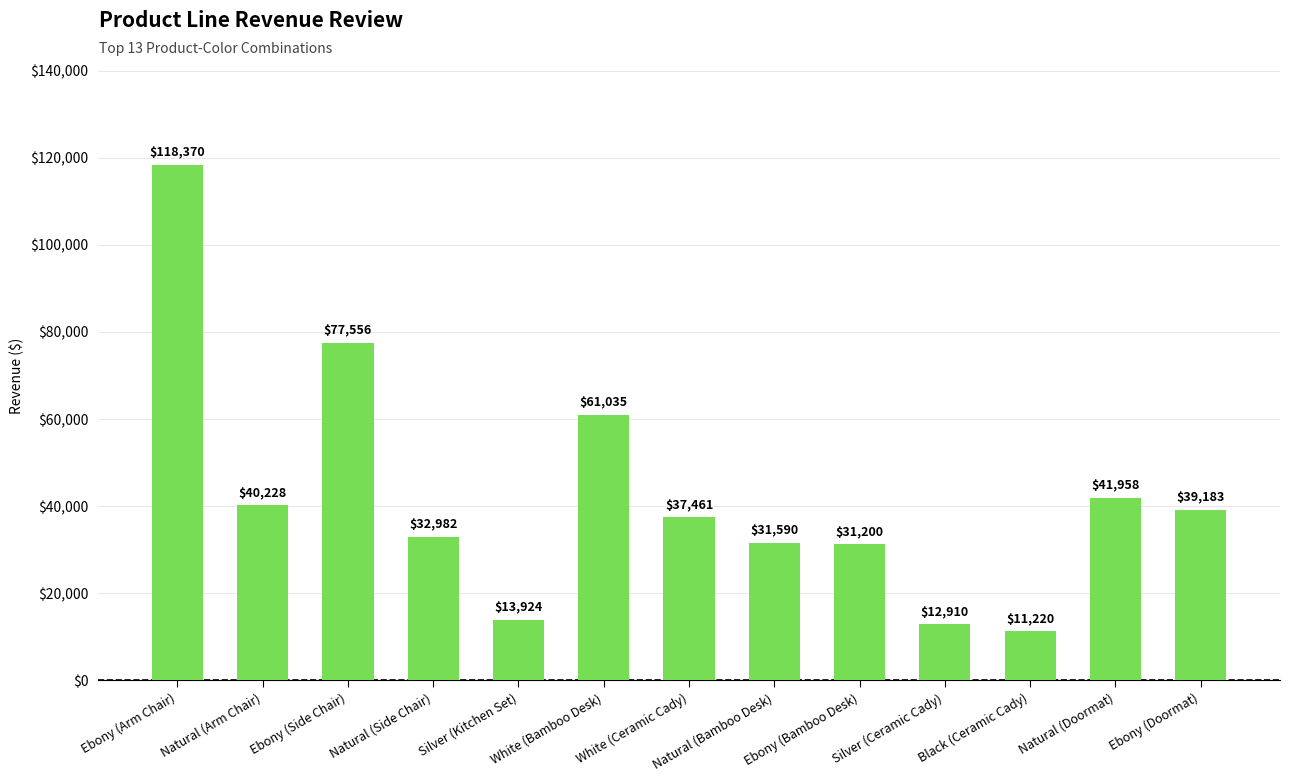

True or false: the data shows 77556.0 at Ebony (Side Chair).

True